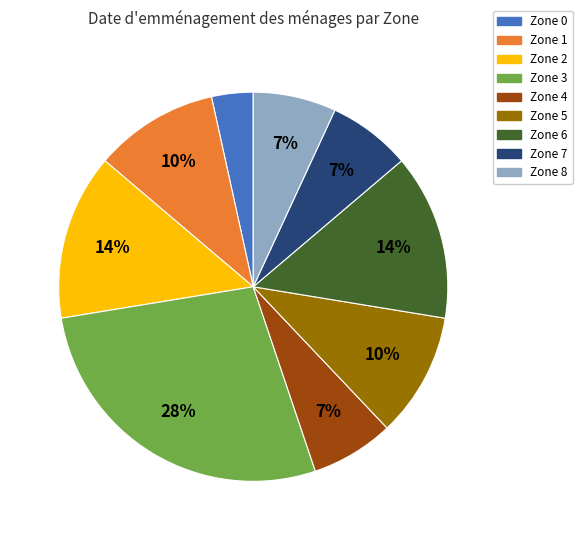

Is there any slice that represents more than half of the pie?

No